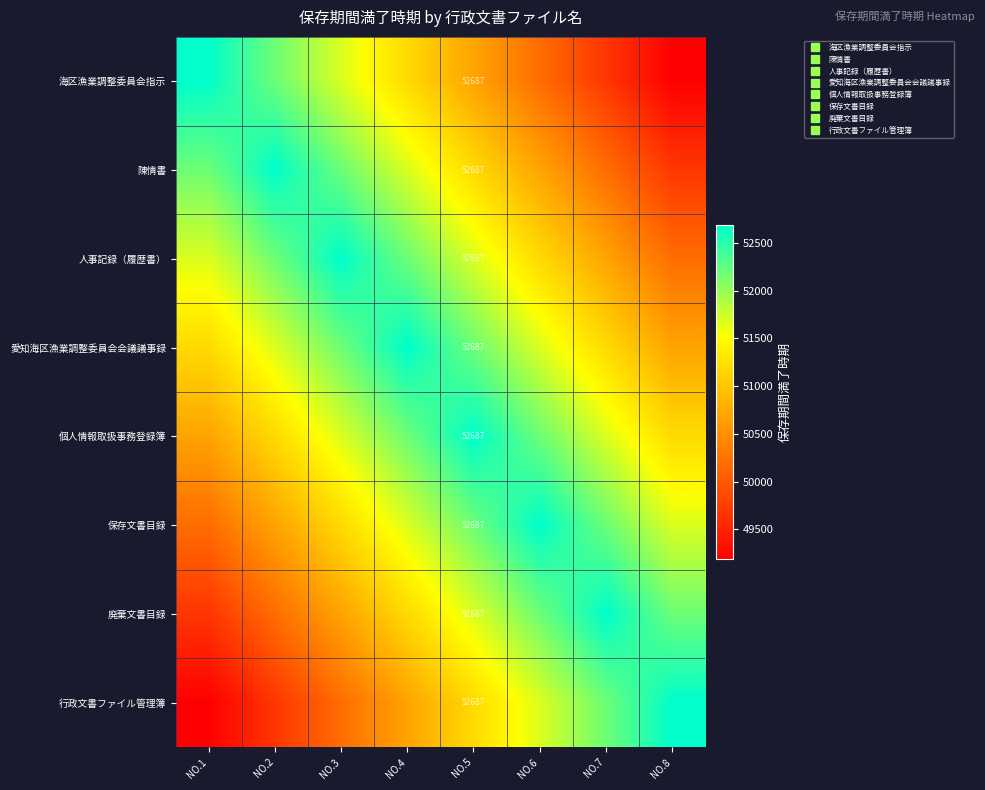

At which label does 海区漁業調整委員会指示 first exceed 51187?

NO.1